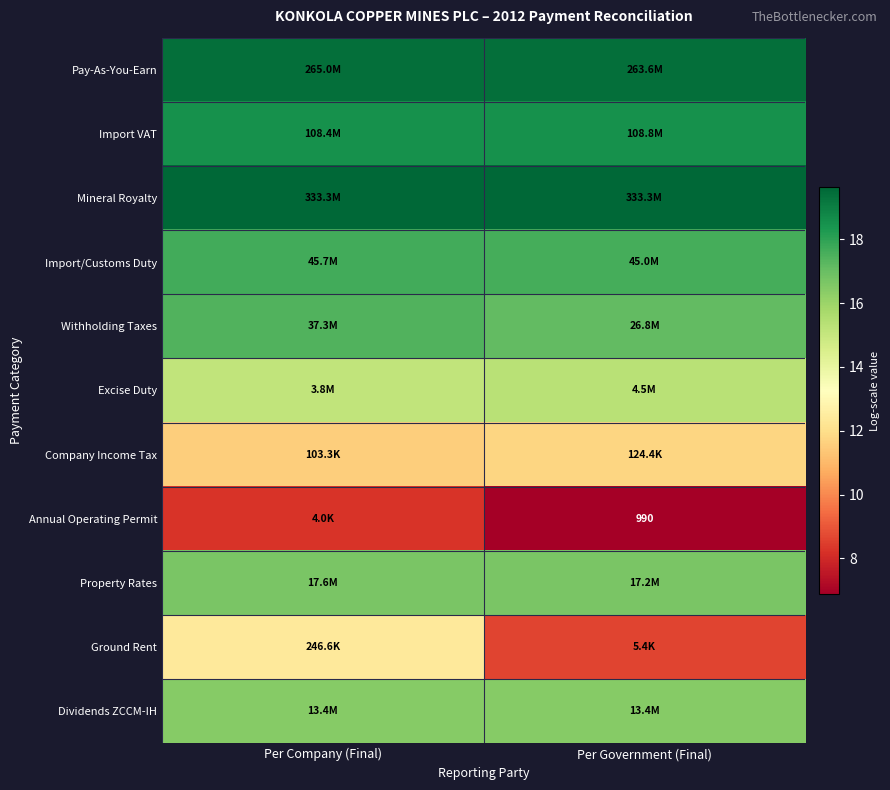

At which category is the sum across all series the highest?

Per Company (Final)